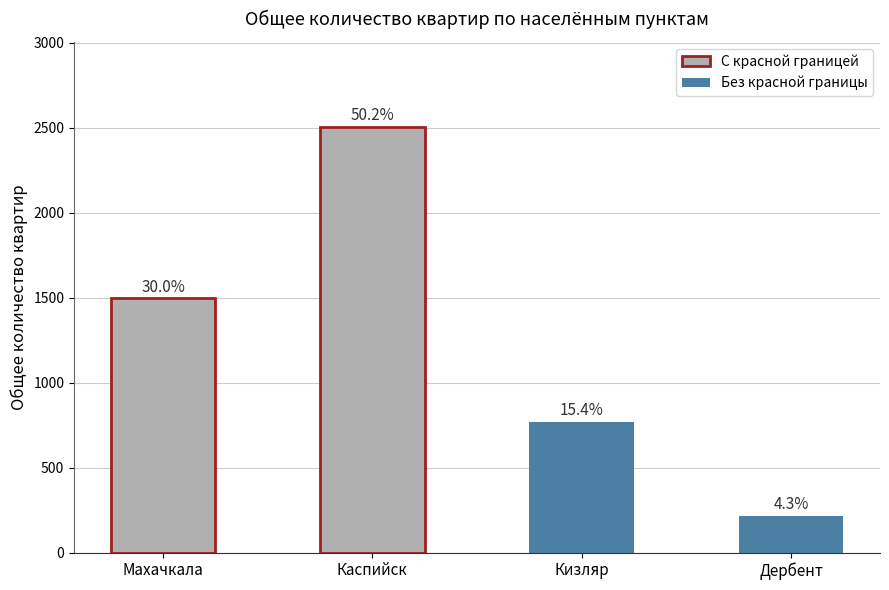

What is the maximum value shown in the chart?

2505